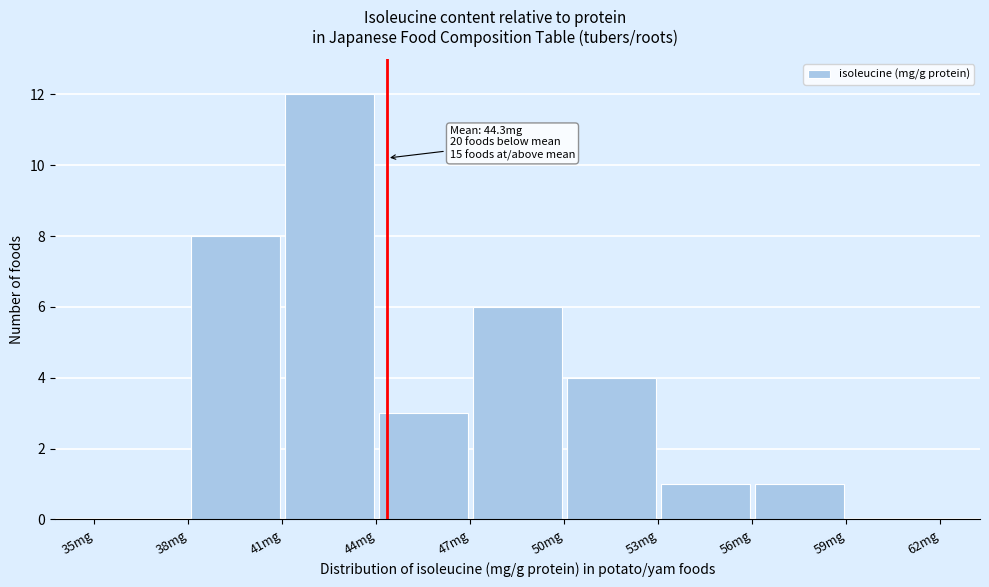

Which range on the x-axis has the tallest bar?

41 to 44